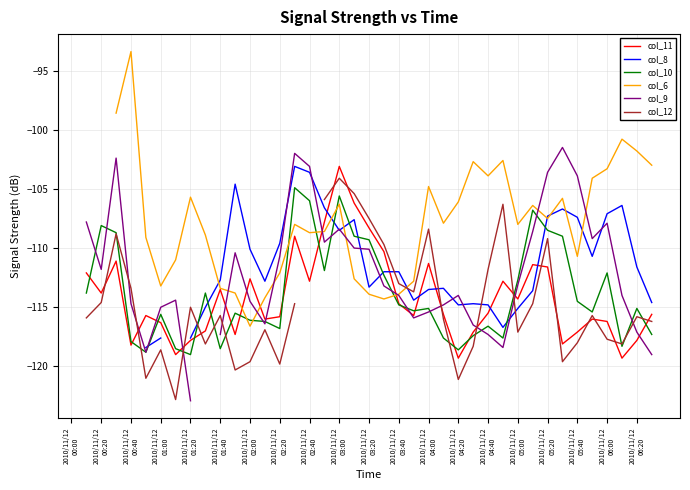

How many lines are shown in the chart?

6